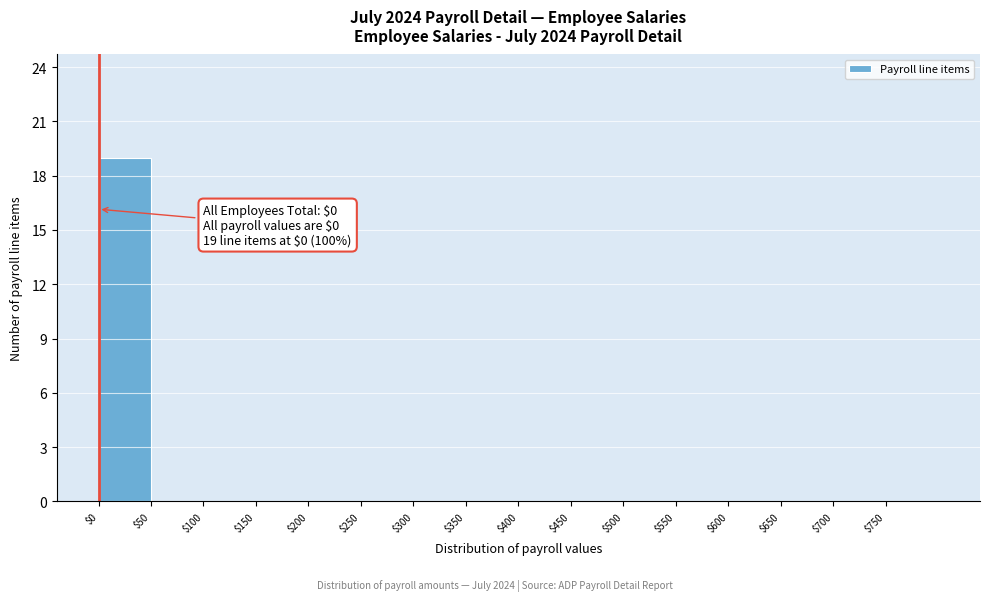

Over which range of the x-axis is the bar tallest?

0 to 50